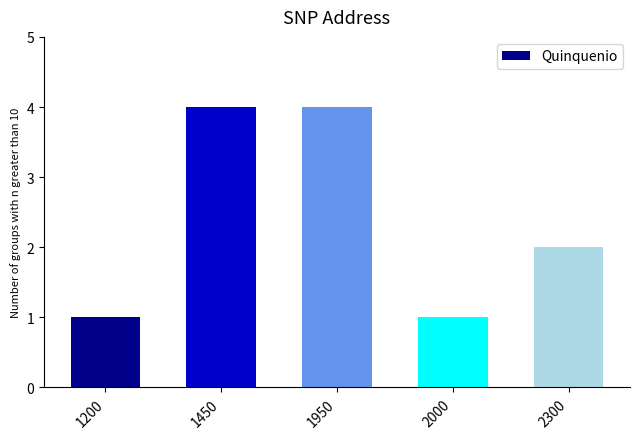

How many distinct data groups are displayed?

1